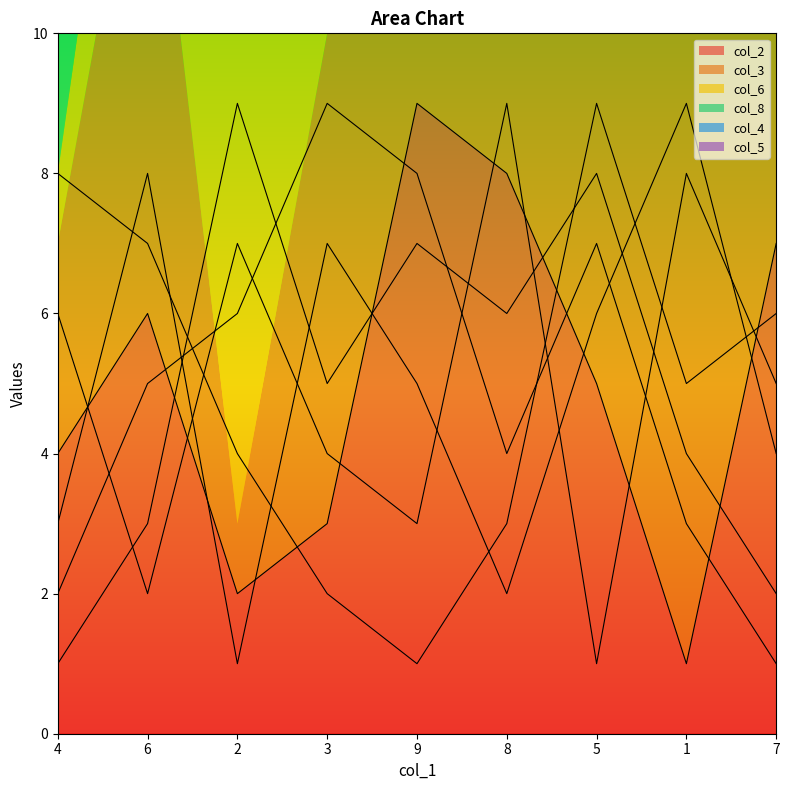

What is the label of the 3rd point from the left?

2